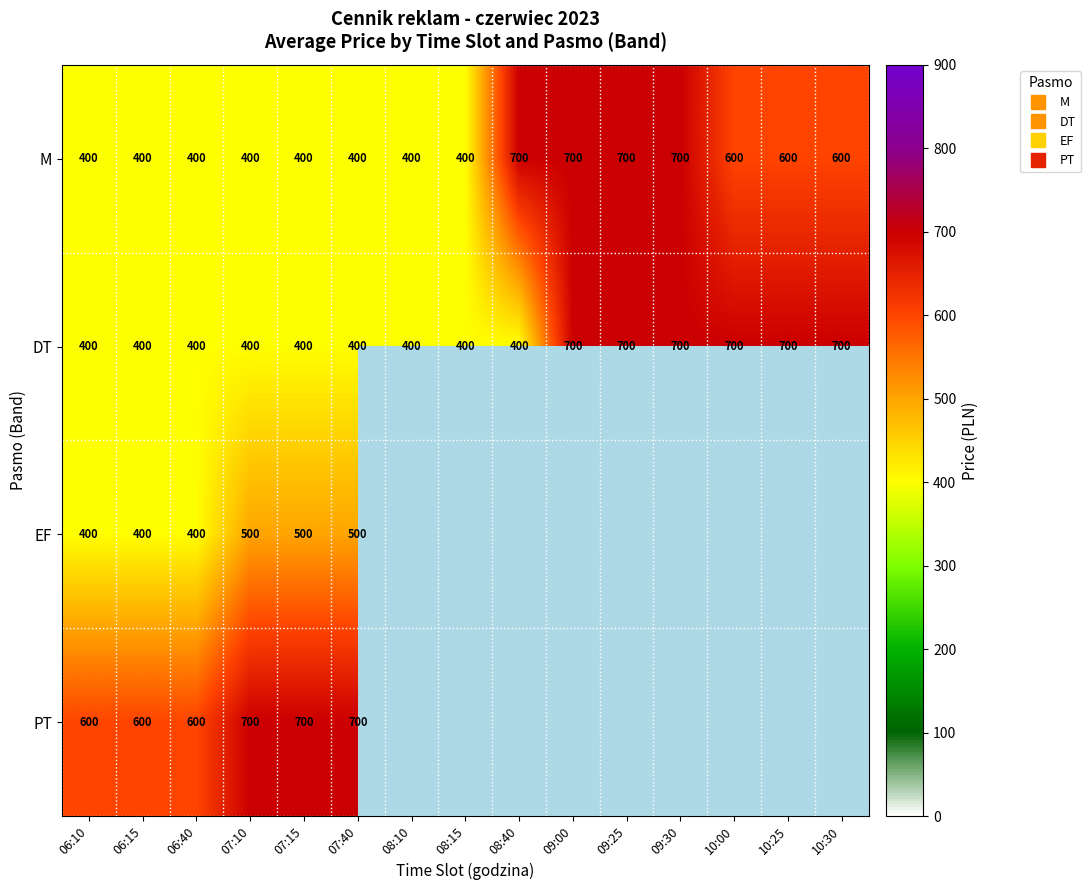

How many distinct data groups are displayed?

4